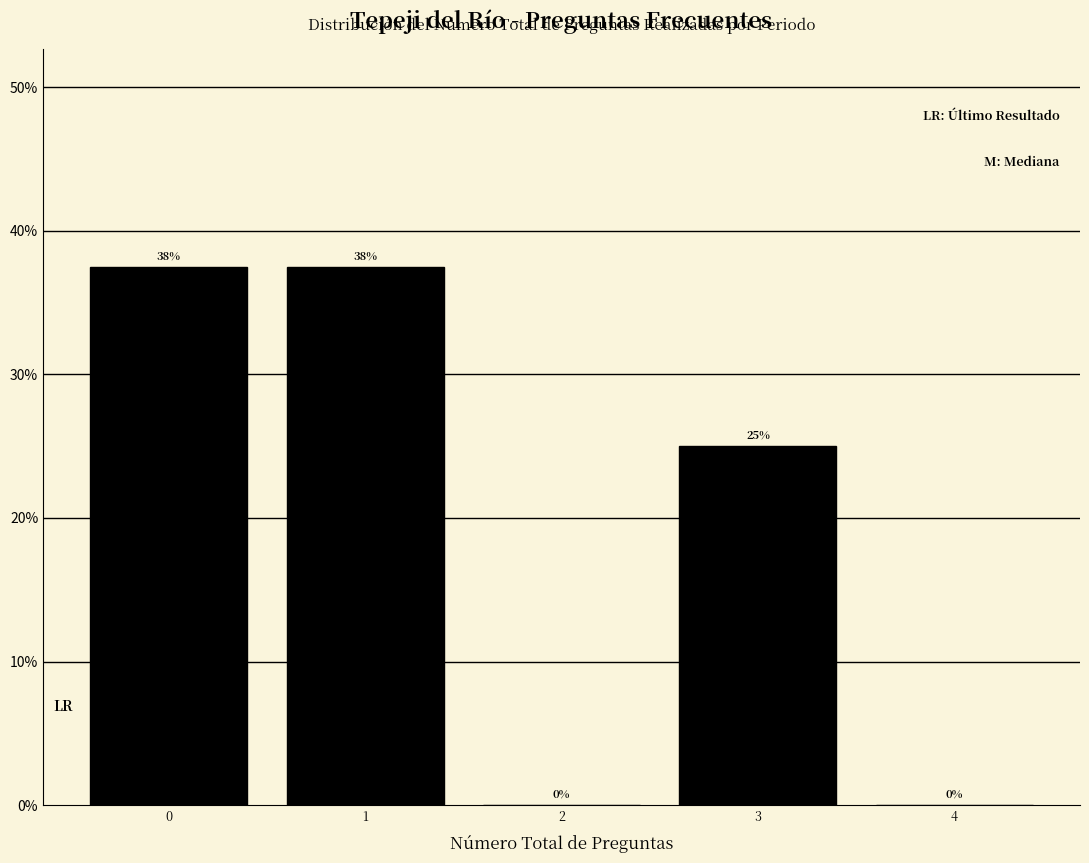

Read the value at 3.

25.0